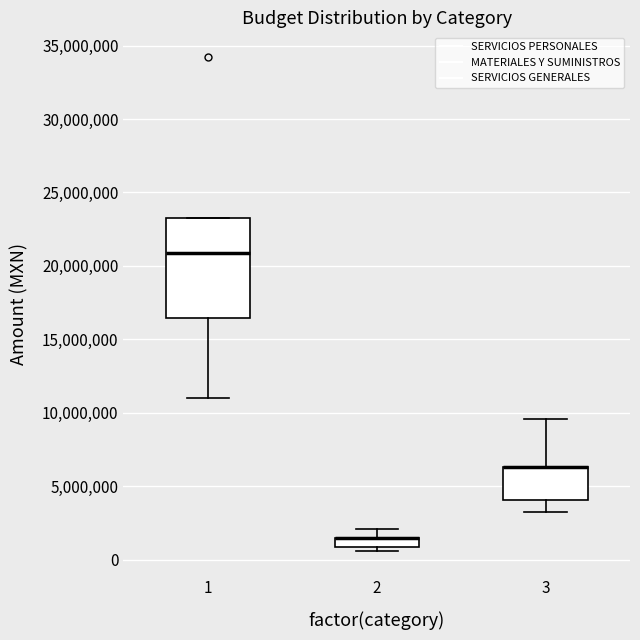

Where does the median line of the box at x = 1 sit on the y-axis? The values are not printed on the chart, so give them approximately, as read against the axis.

21000000